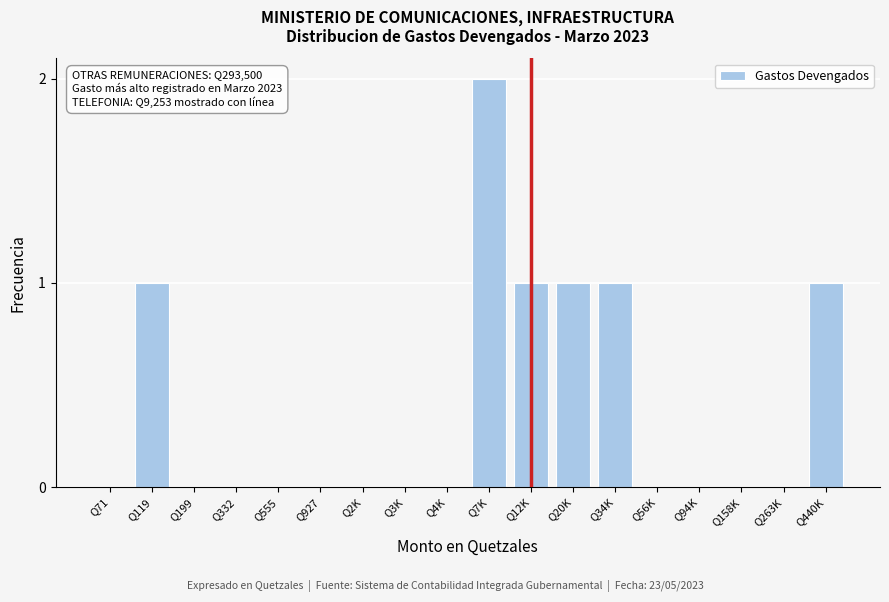

Reading left to right, what are all the values shown in this chart?

Q71=0	Q119=1	Q199=0	Q332=0	Q555=0	Q927=0	Q2K=0	Q3K=0	Q4K=0	Q7K=2	Q12K=1	Q20K=1	Q34K=1	Q56K=0	Q94K=0	Q158K=0	Q263K=0	Q440K=1